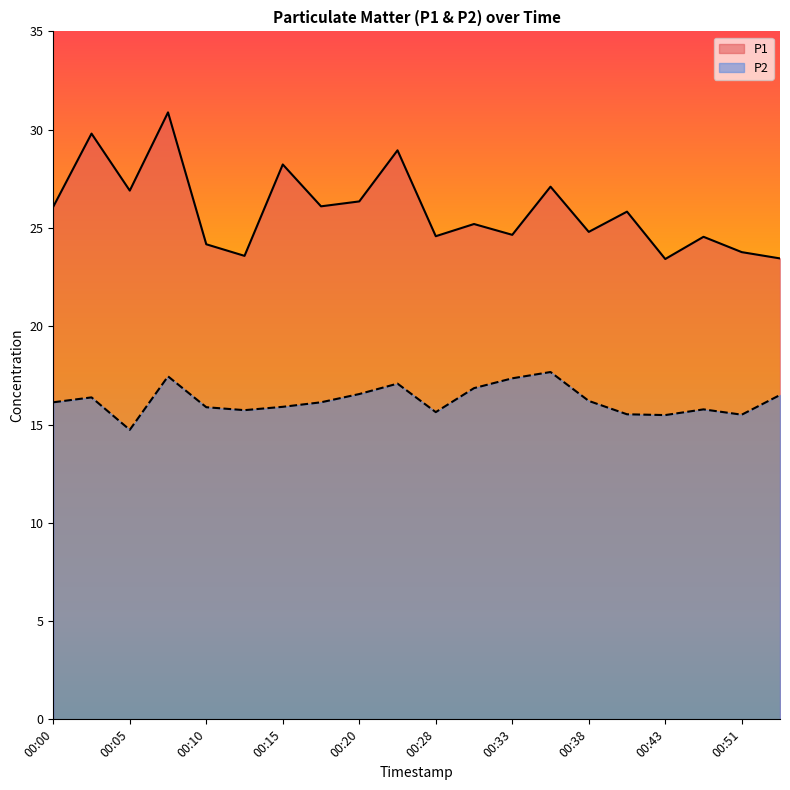

The P2 series shows 4.5 at 00:00. True or false?

False